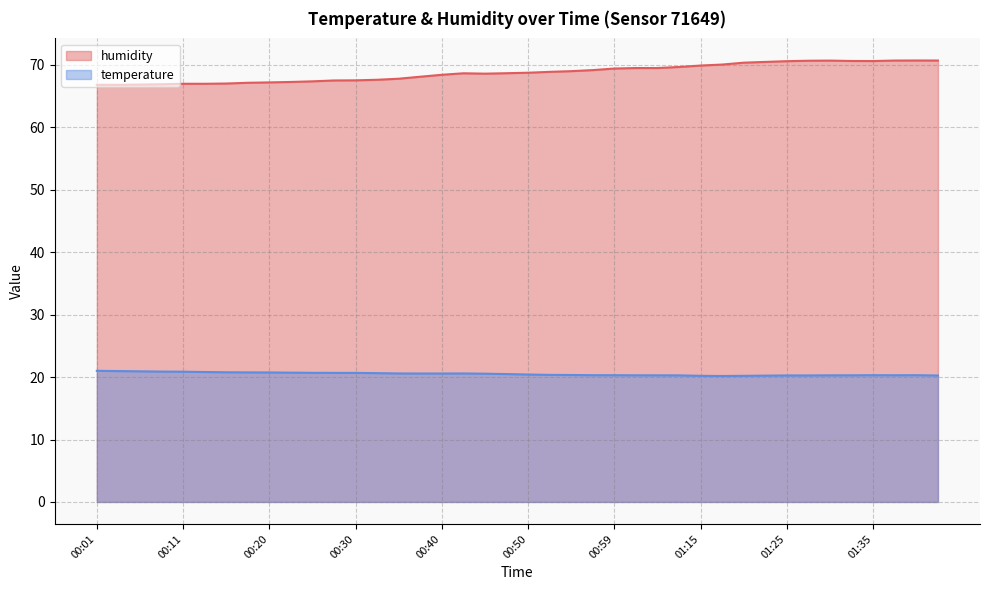

Which series changed the most between 00:28 and 00:32?

humidity